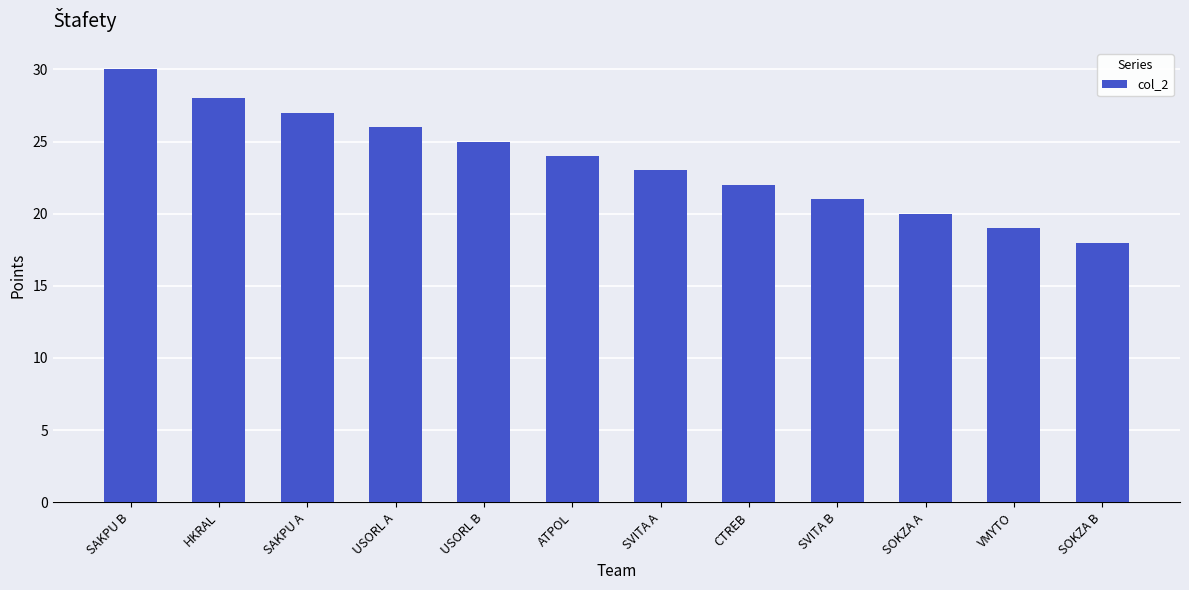

What is the label of the 8th bar from the right?

USORL B